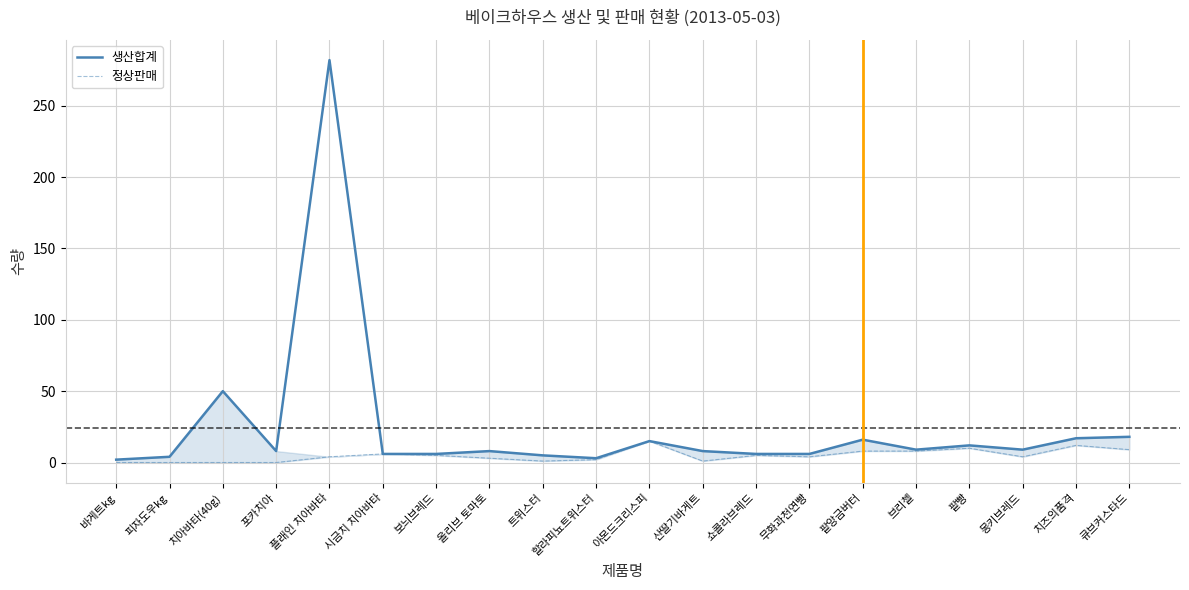

Is the value of 생산합계(col_5) at 피자도우kg greater than the value of 정상판매(col_6) at 올리브 토마토?

Yes